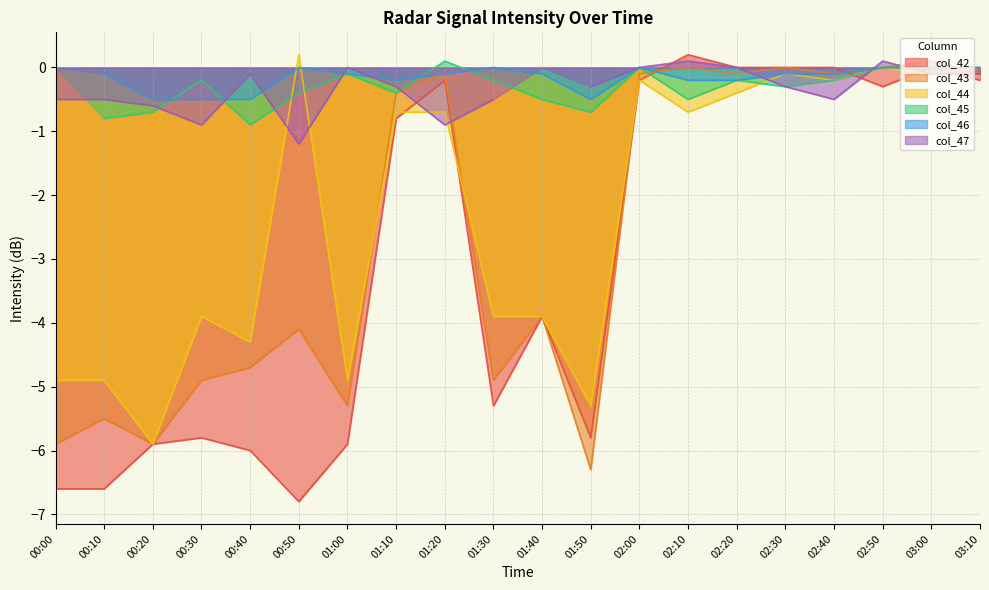

True or false: col_44 has a value of -4.9 at 00:00.

True